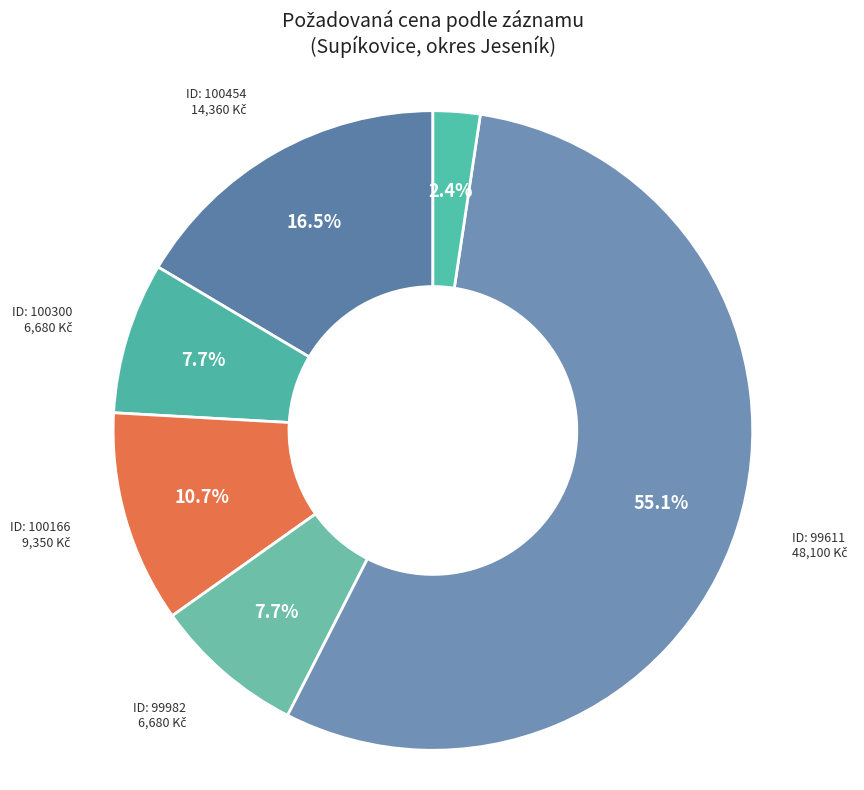

How many segments does this pie chart have?

6